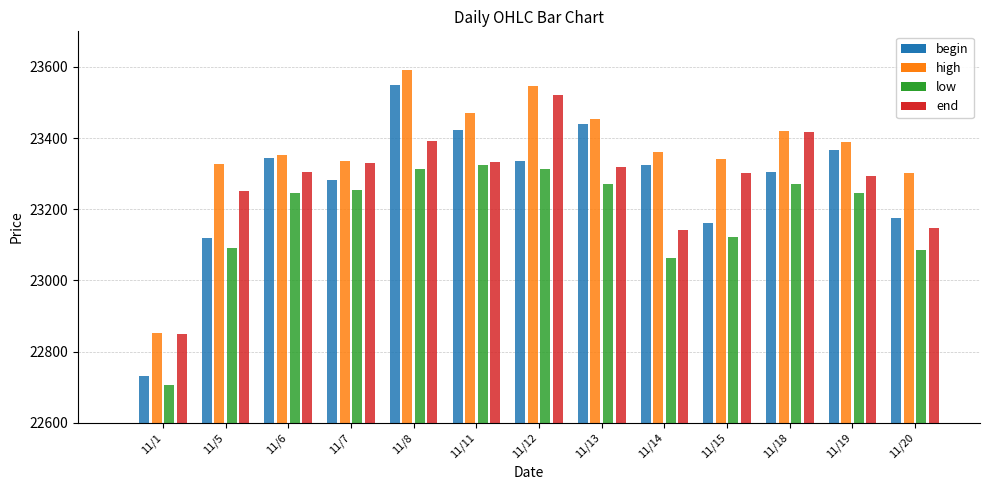

What is the value of the begin bar at the 4th from the left?

23283.1